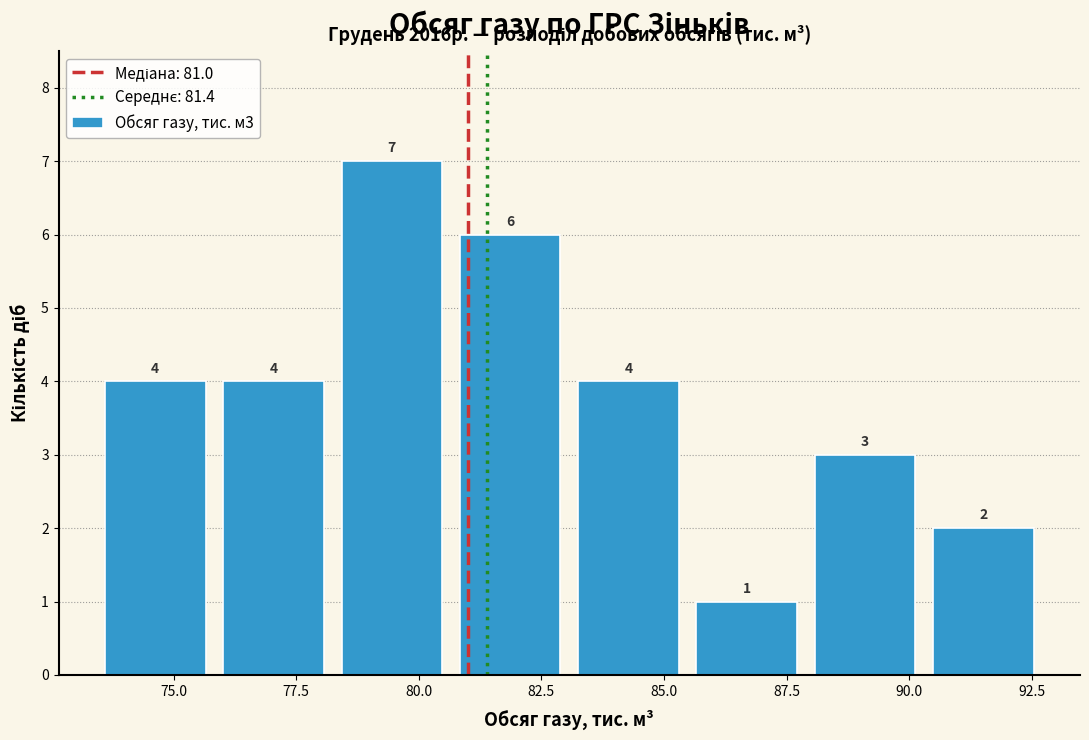

Which range on the x-axis has the tallest bar?

78.0 to 80.5